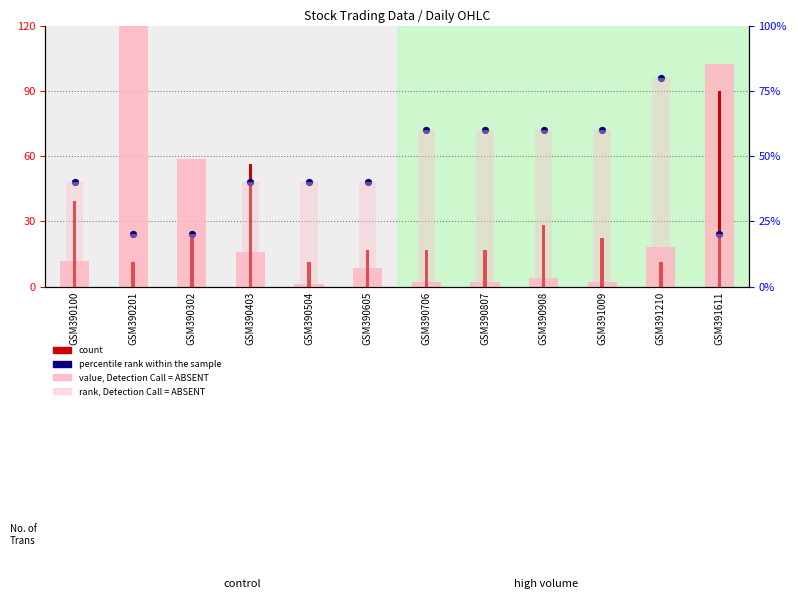

What are all the series names shown in the legend?

value, Detection Call = ABSENT, count, percentile rank within the sample, rank, Detection Call = ABSENT